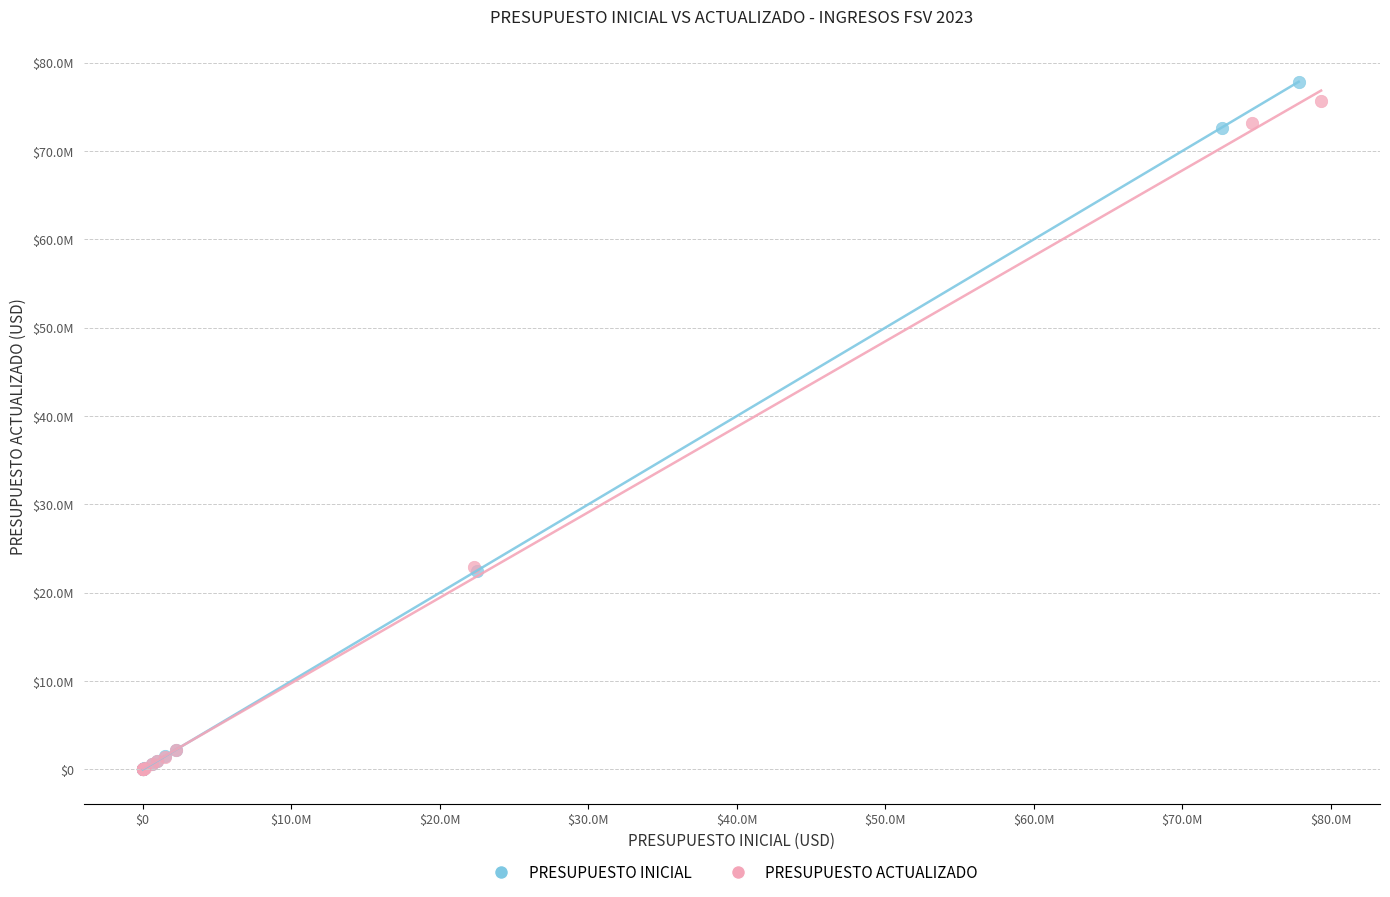

What are all the series names shown in the legend?

PRESUPUESTO INICIAL, PRESUPUESTO ACTUALIZADO